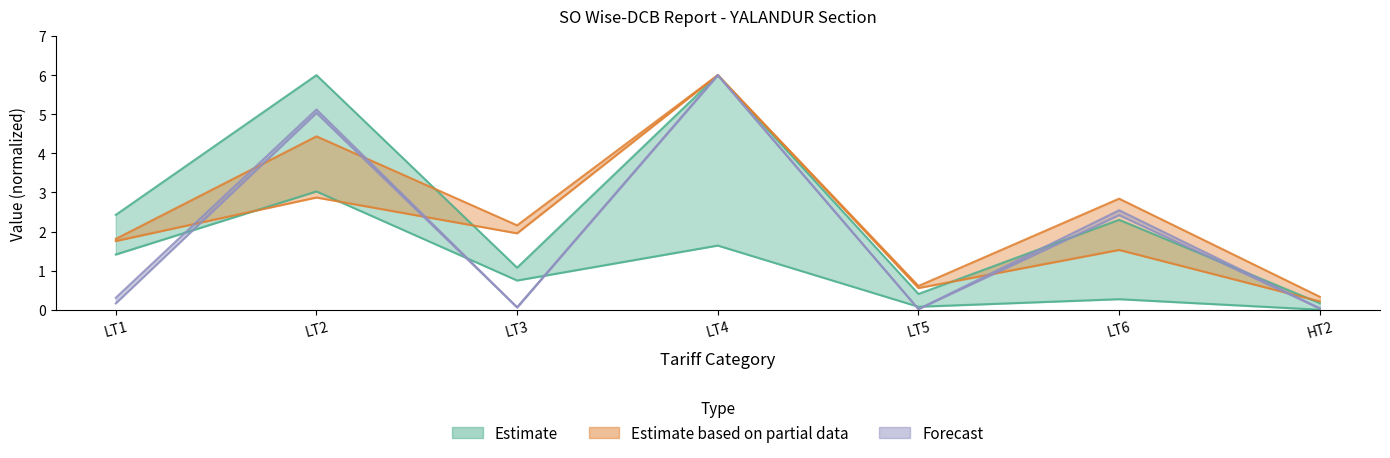

The value of OB Revenue at LT4 is 6.0. True or false?

True